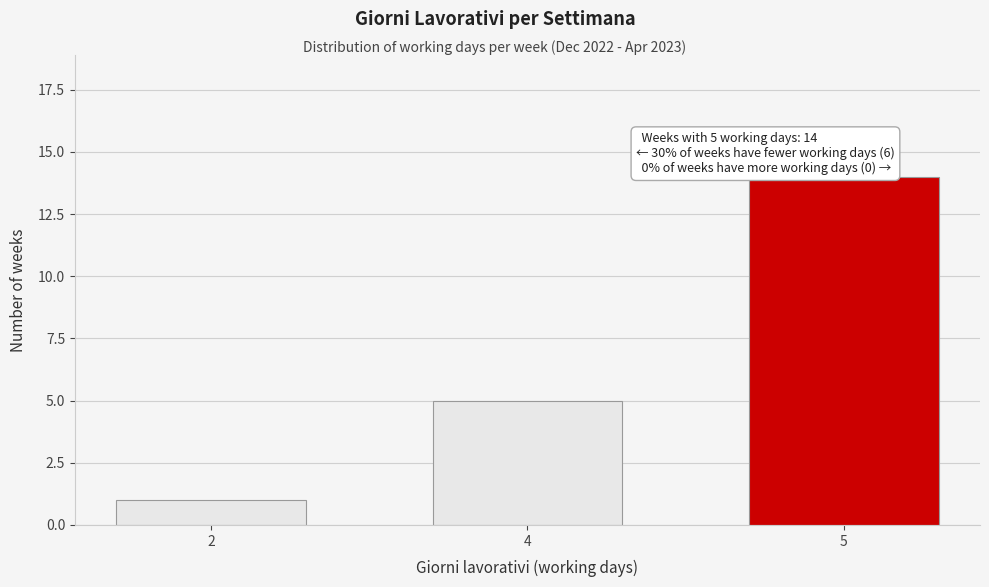

Reading right to left, what are all the values shown in this chart?

5=14	4=5	2=1